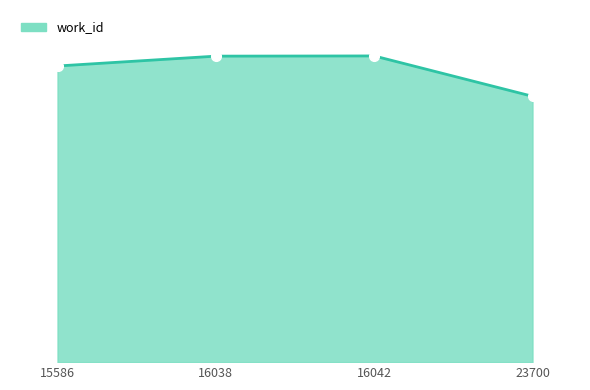

What is the value of the 4th point from the left?

5255